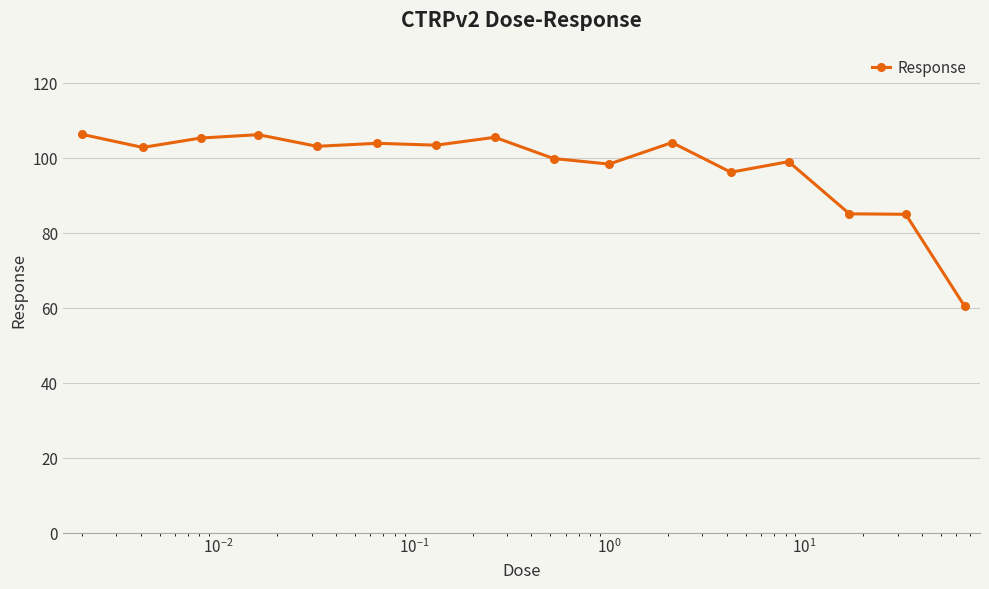

What is the value of the 2nd point from the left?

102.8